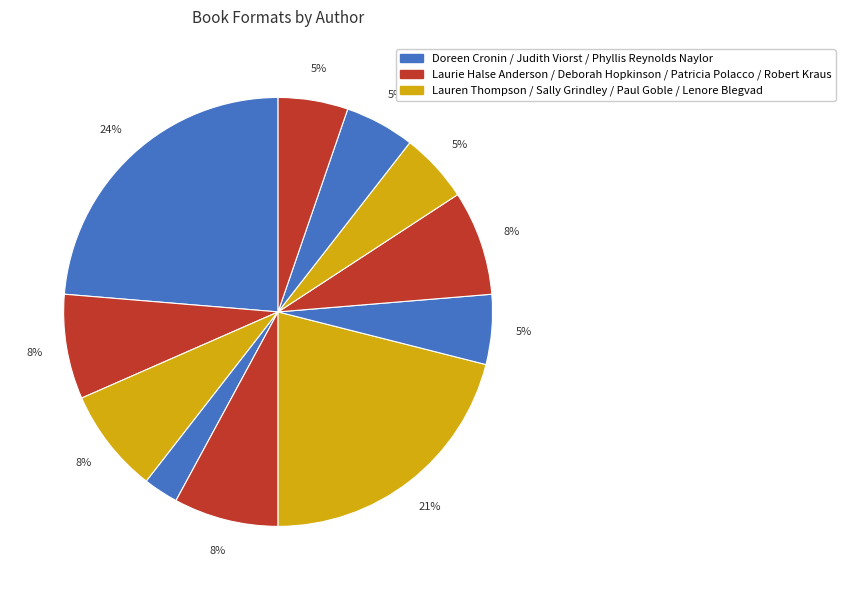

Does any single category account for the majority?

No